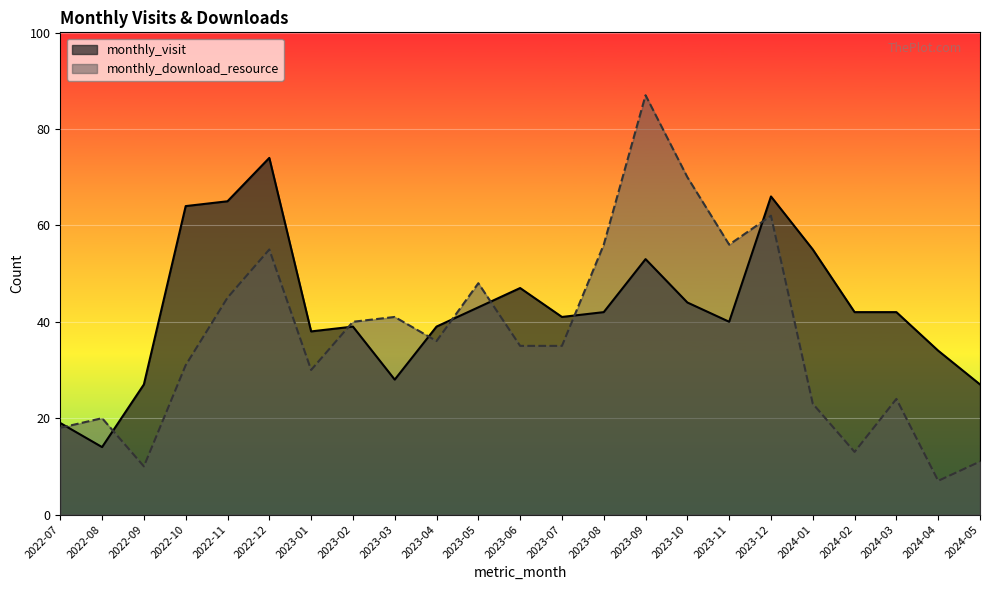

Rank the series at 2024-03 from lowest to highest value.

monthly_download_resource, monthly_visit